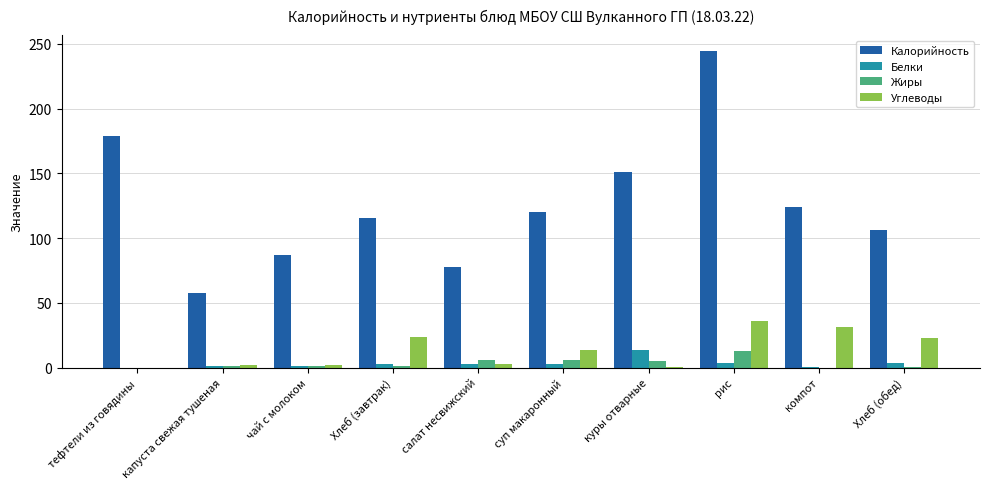

Count the number of data series in this chart.

4